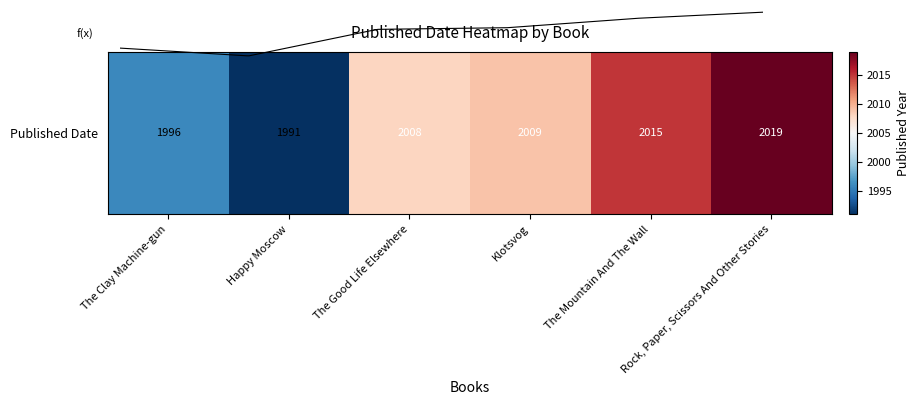

List the labels in order of value, smallest first.

Happy Moscow, The Clay Machine-gun, The Good Life Elsewhere, Klotsvog, The Mountain And The Wall, Rock, Paper, Scissors And Other Stories